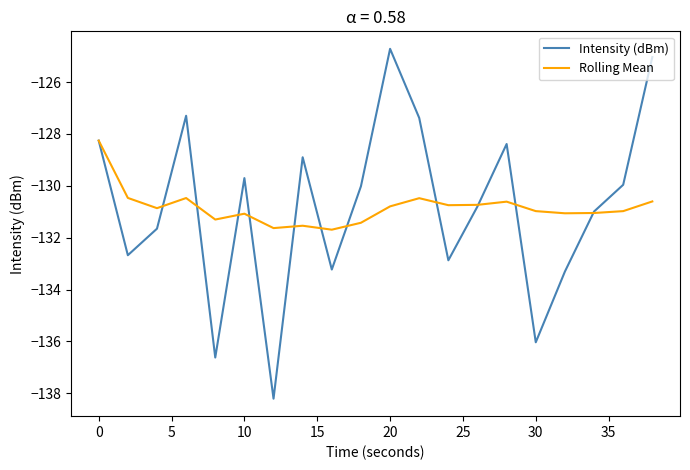

What is the difference between the second highest and second lowest values in the Rolling Mean series?

1.2